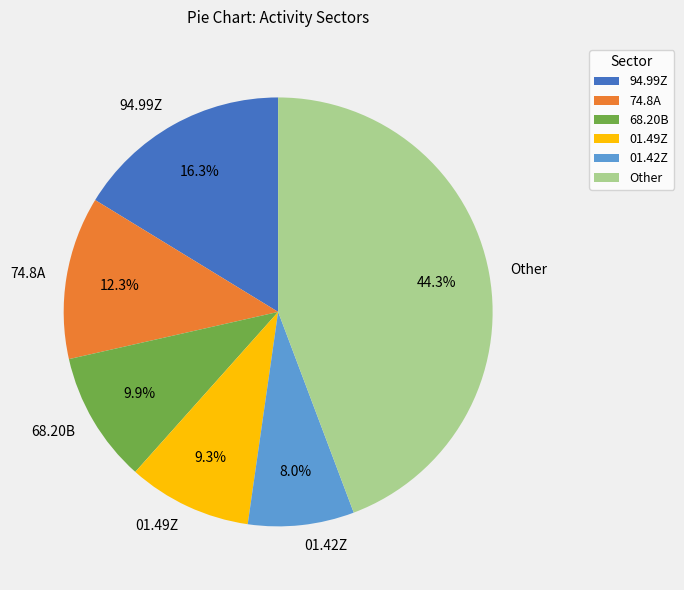

Rank the categories by value from lowest to highest.

01.42Z, 01.49Z, 68.20B, 74.8A, 94.99Z, Other